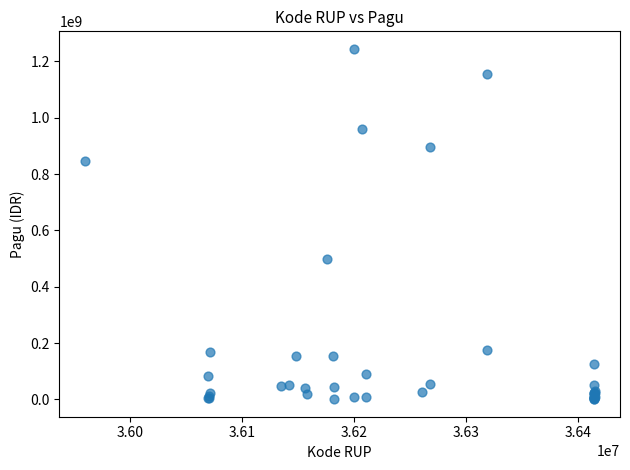

What Y value in the scatter plot is closest to 622840000?

499932000